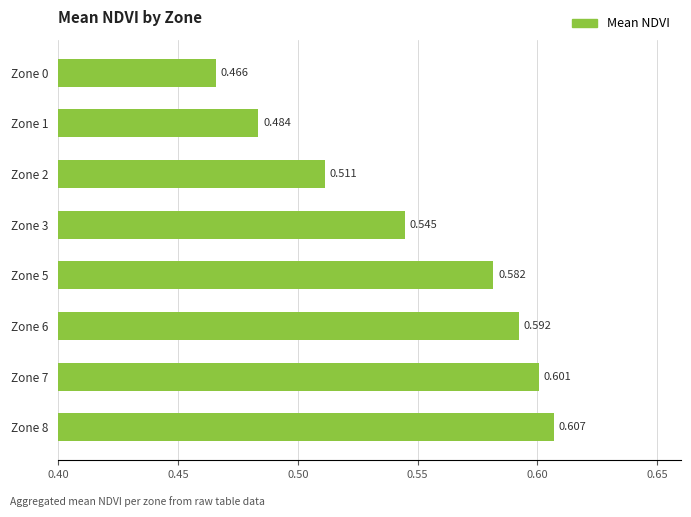

Are the bars horizontal?

Yes